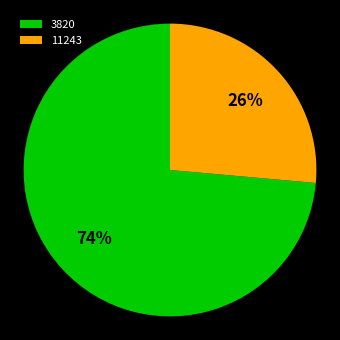

Is it true that 11243 is 40% of the pie?

False